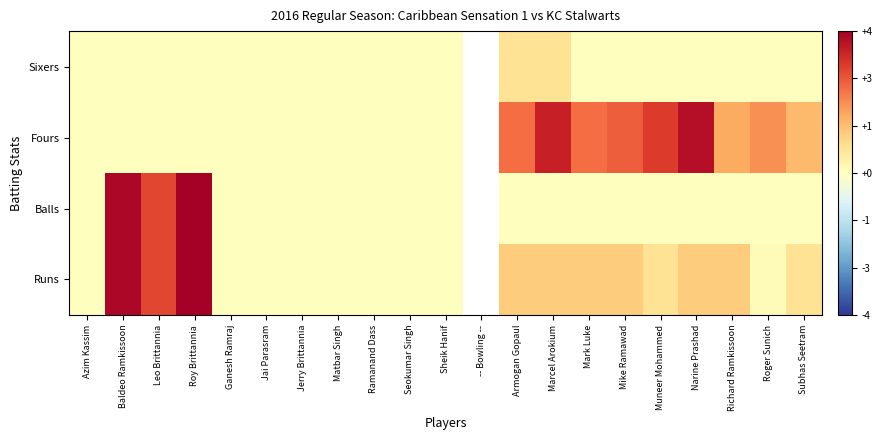

How many data points does each series have?

21